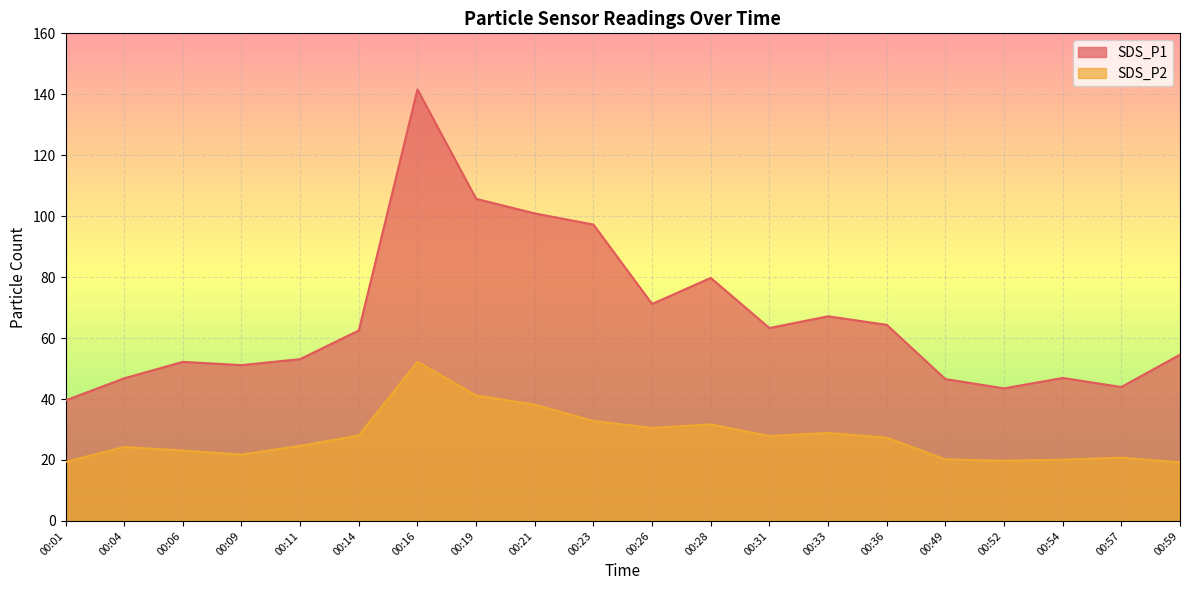

What is the value of the SDS_P2 point at the 3rd from the left?

23.1